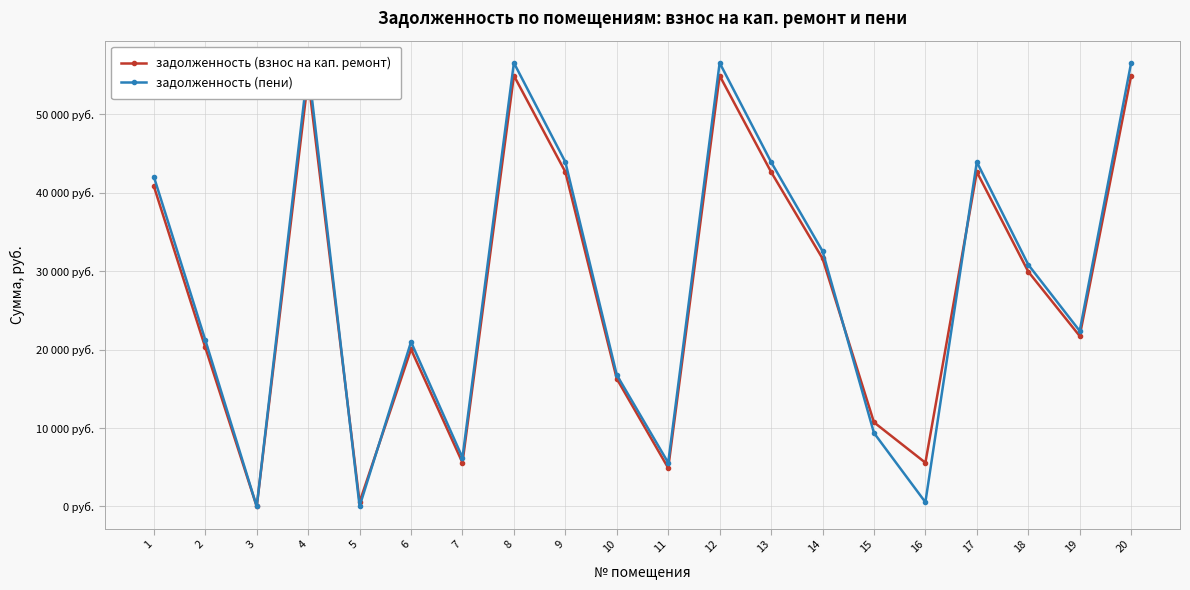

What is the difference between the second highest and minimum values in the задолженность (взнос на кап. ремонт) series?

54914.3